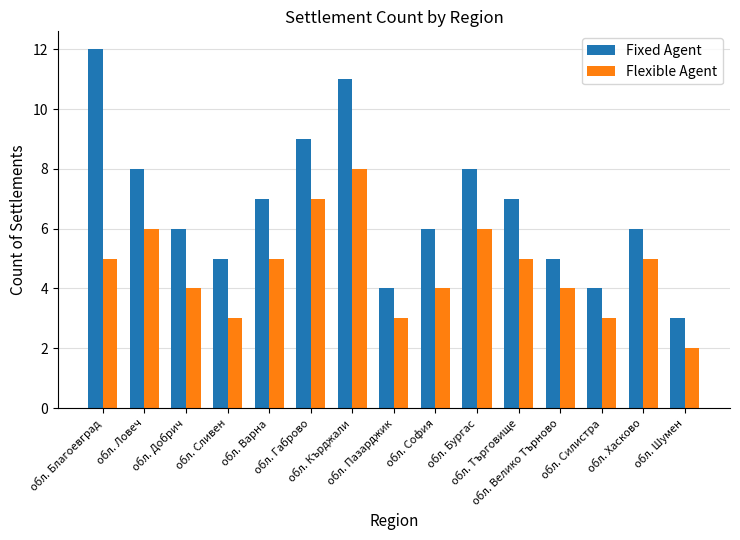

What position from the left is обл. Благоевград?

1